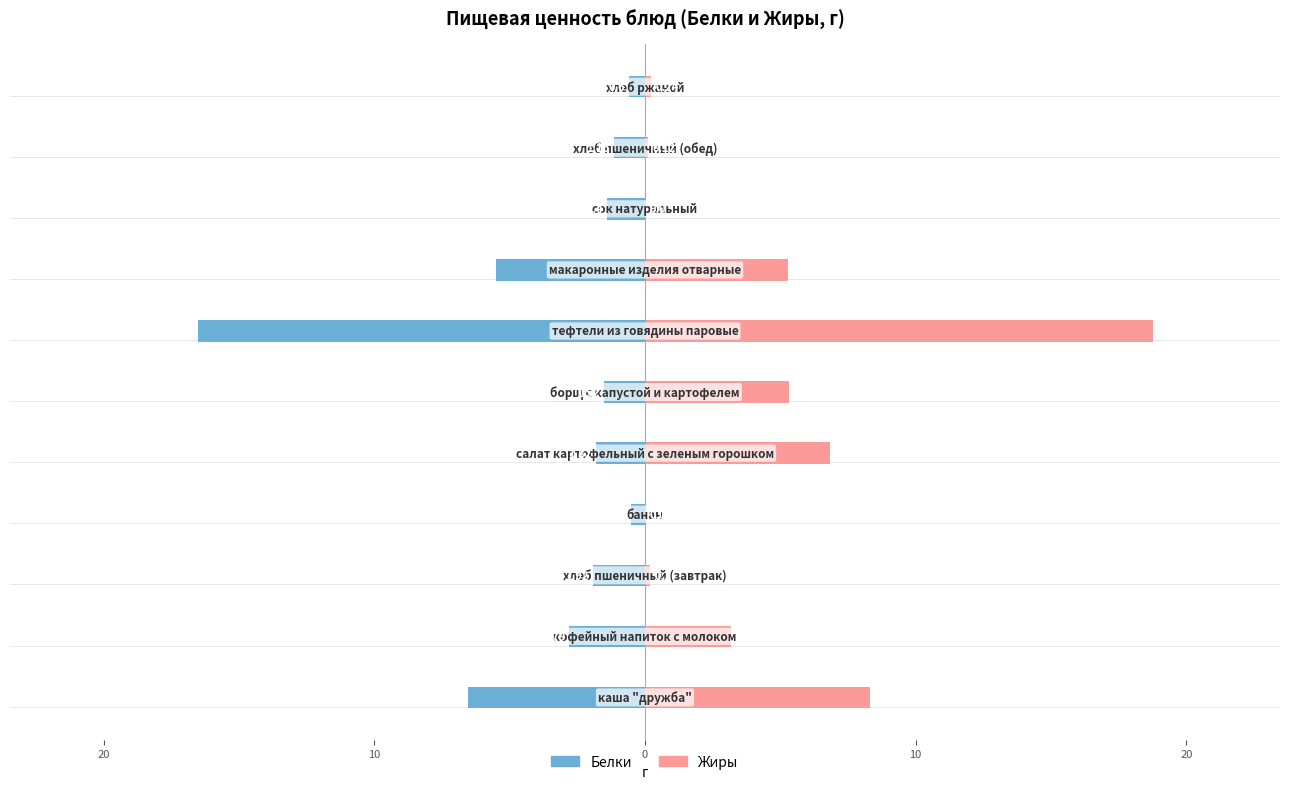

How many categories are shown in the chart?

11